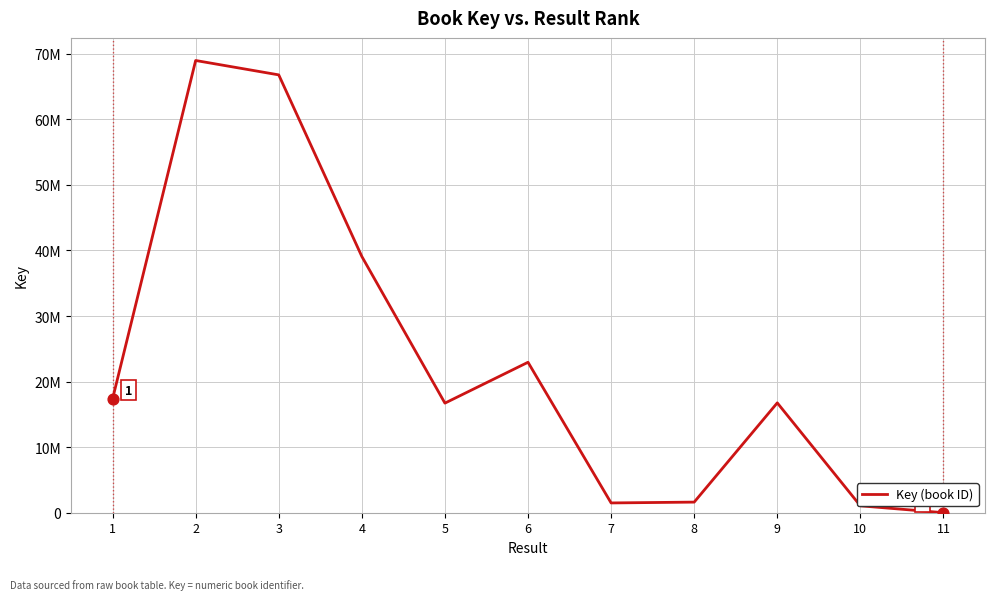

Which has a higher value, 6 or 1?

6